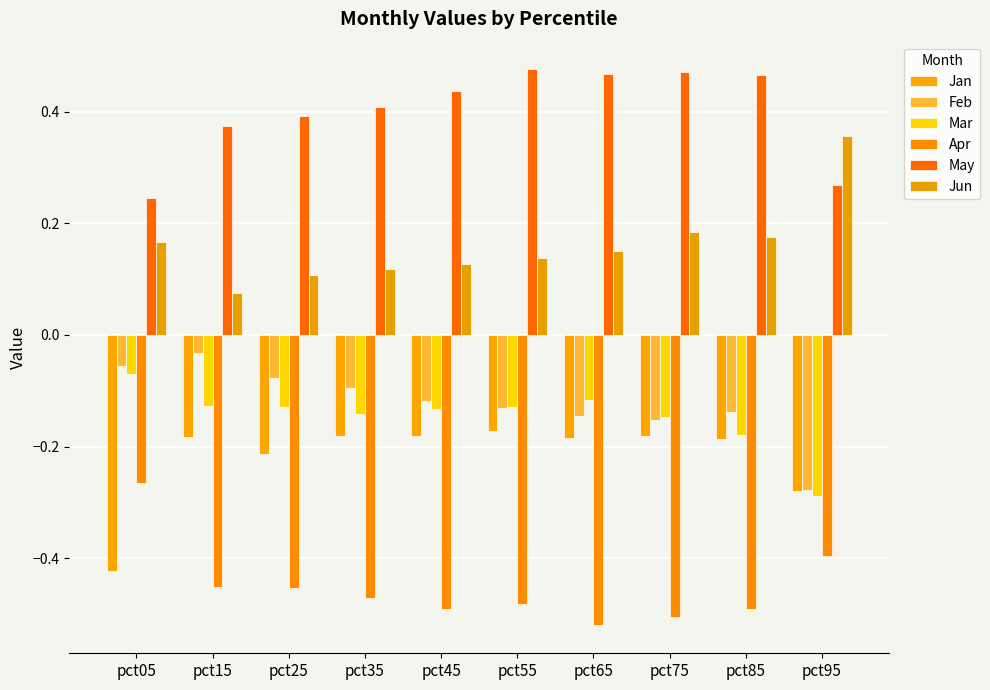

At which label does Apr reach its peak?

pct05